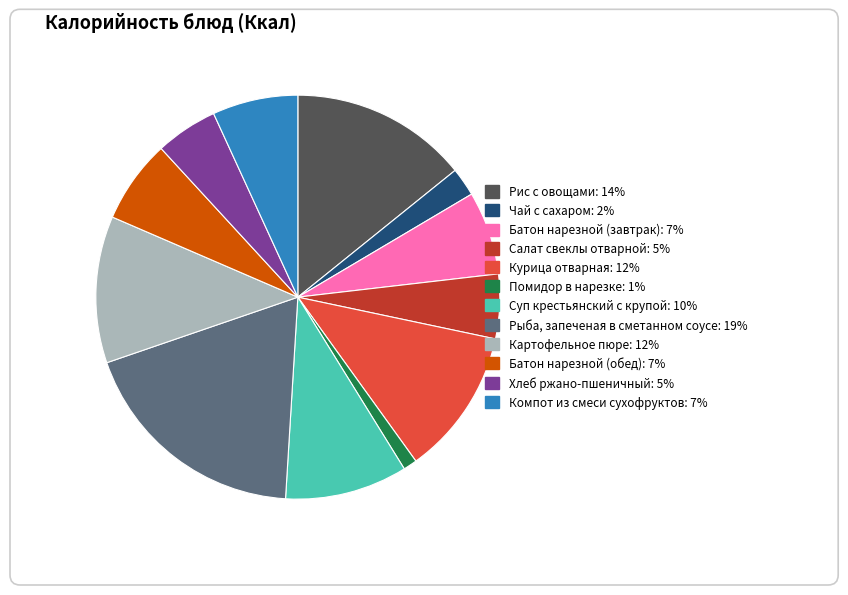

Is it true that Хлеб ржано-пшеничный is 19% of the pie?

False